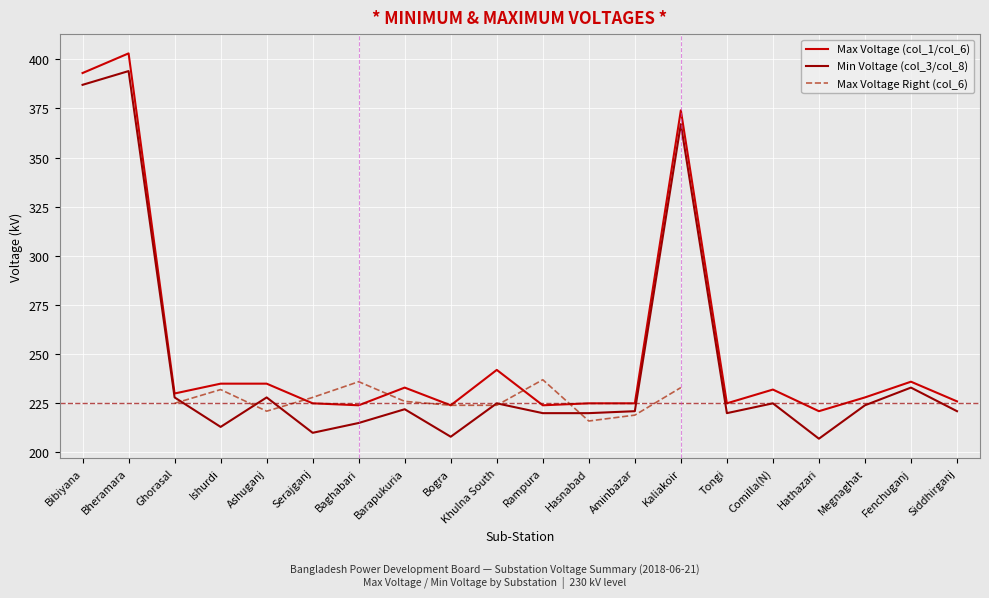

List the series in order of their peak value, highest first.

Max Voltage (col_1/col_6), Min Voltage (col_3/col_8), Max Voltage Right (col_6)